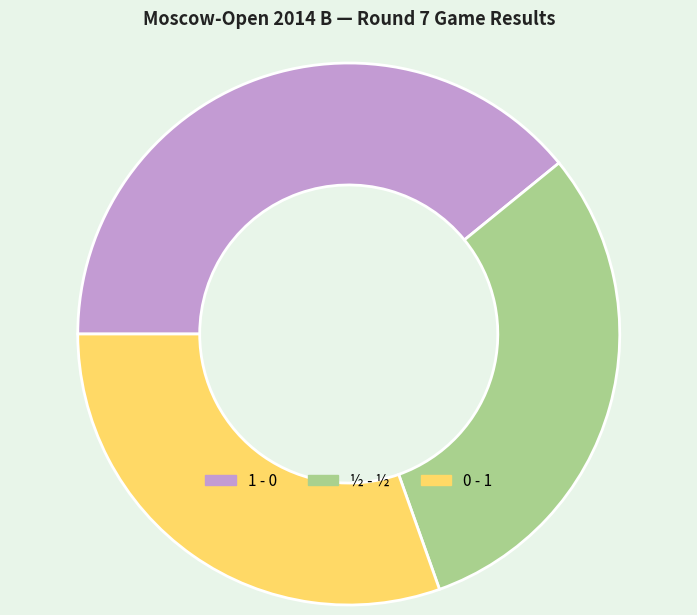

Which category has the biggest portion of the pie?

1 - 0